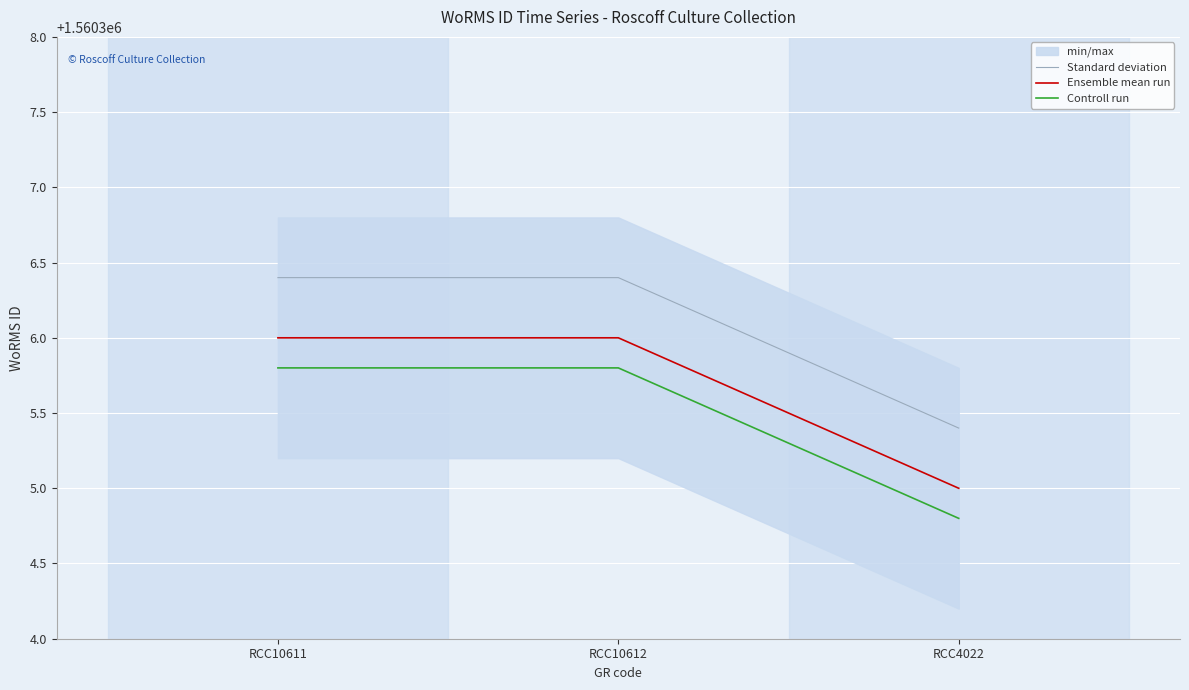

Is the value of Ensemble mean run at RCC10611 greater than the value of Controll run at RCC4022?

Yes